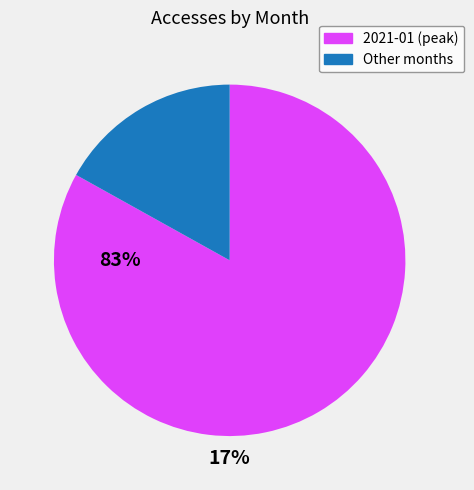

Is there any slice that represents more than half of the pie?

Yes